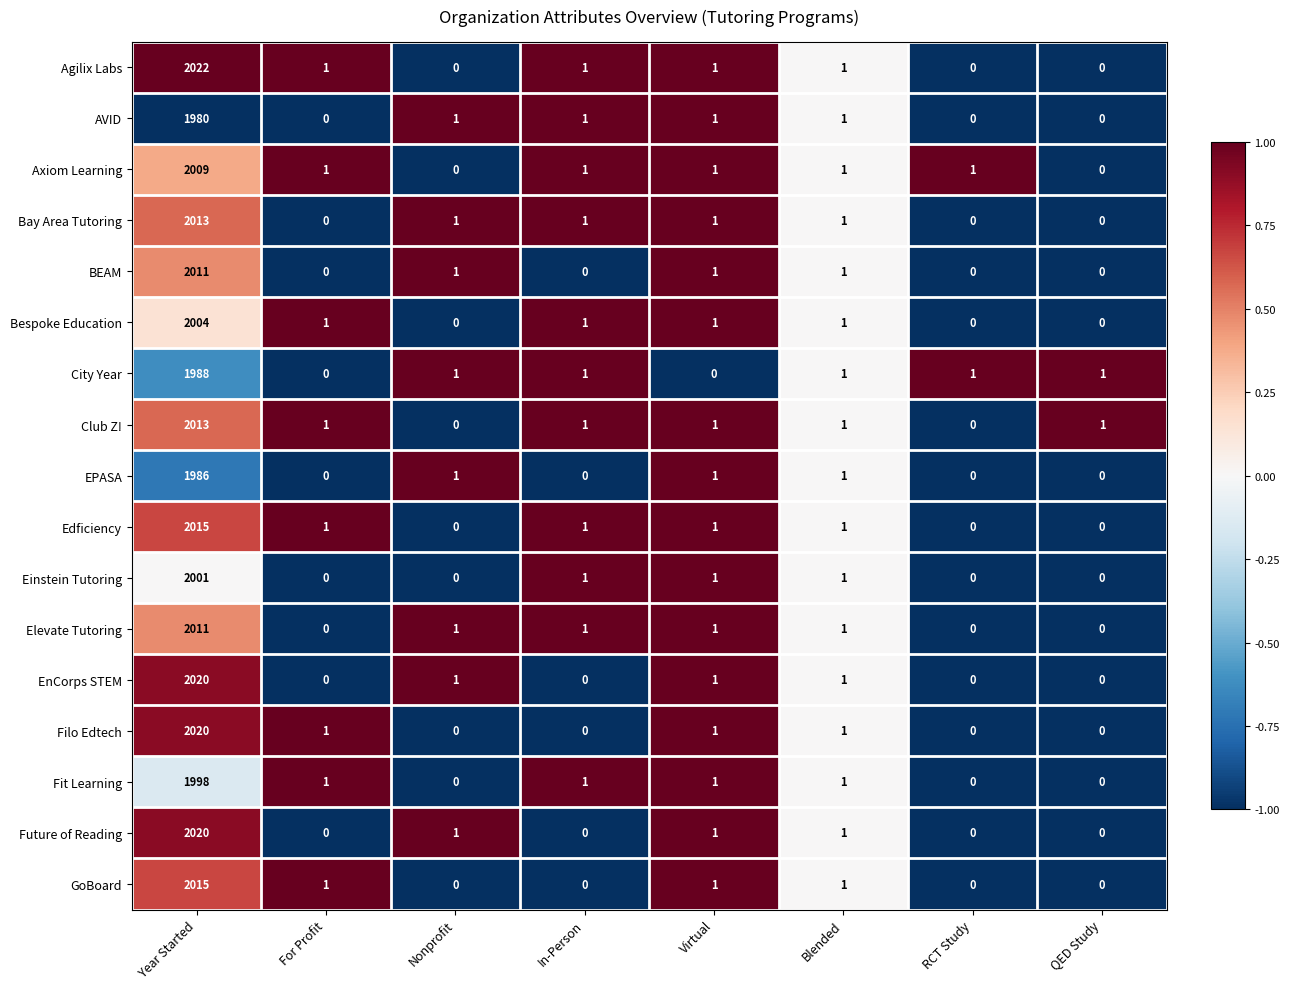

At which category does the chart reach its peak across all series?

Year Started